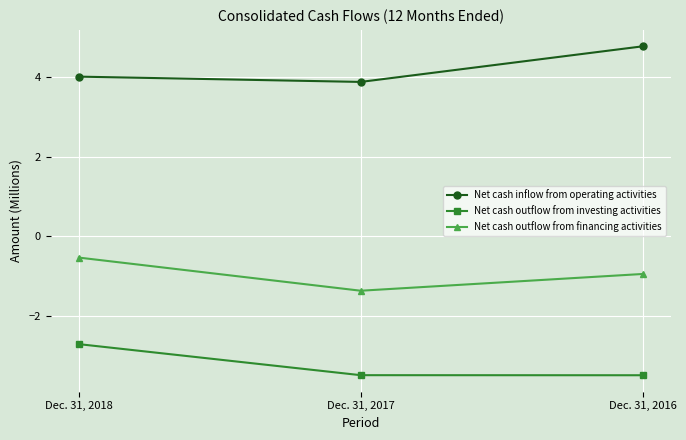

How many lines are shown in the chart?

3